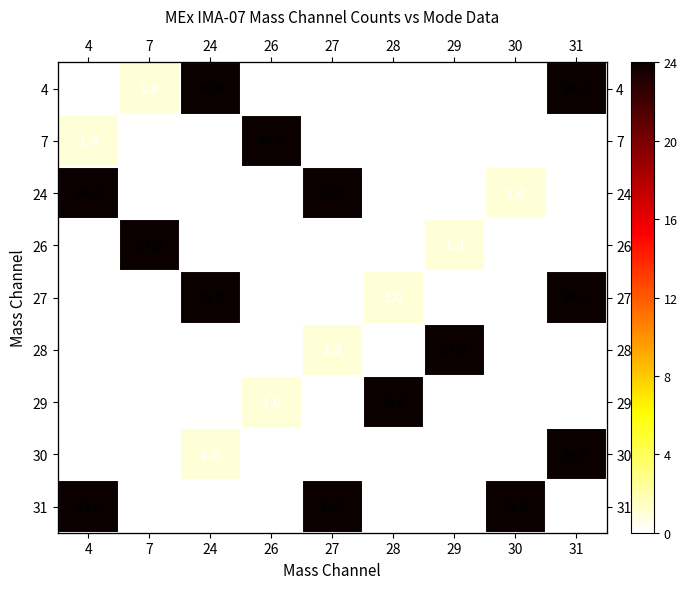

Which category has the lowest value across all series?

4